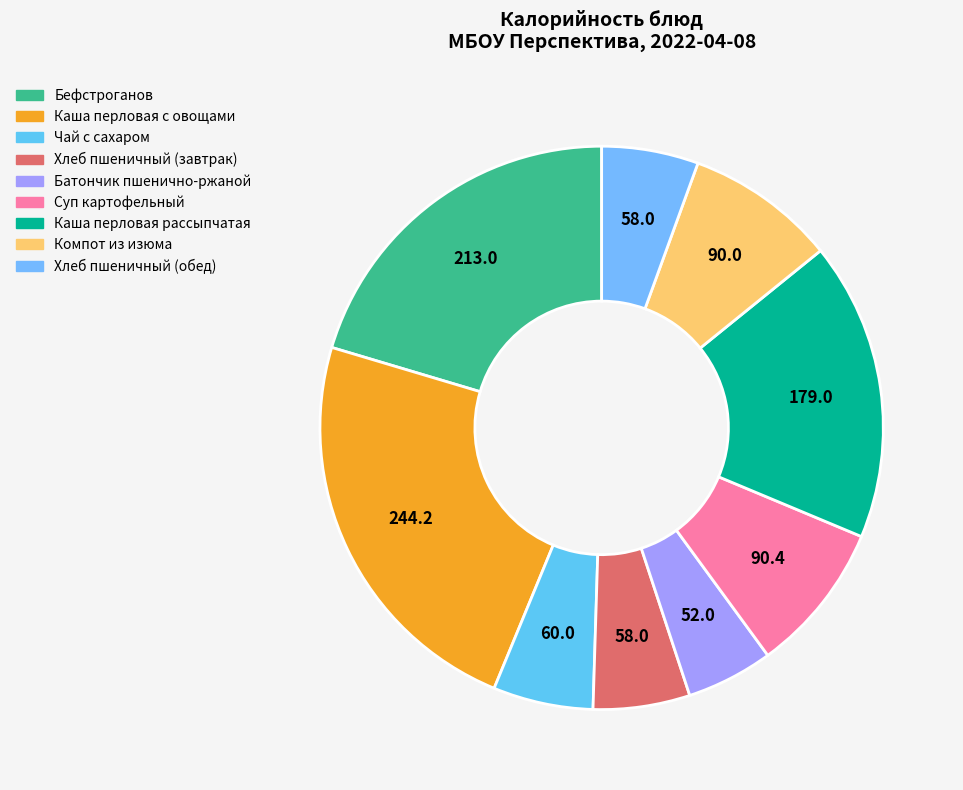

To the nearest percent, what is the difference between the Чай с сахаром and Батончик пшенично-ржаной slice percentages?

1%